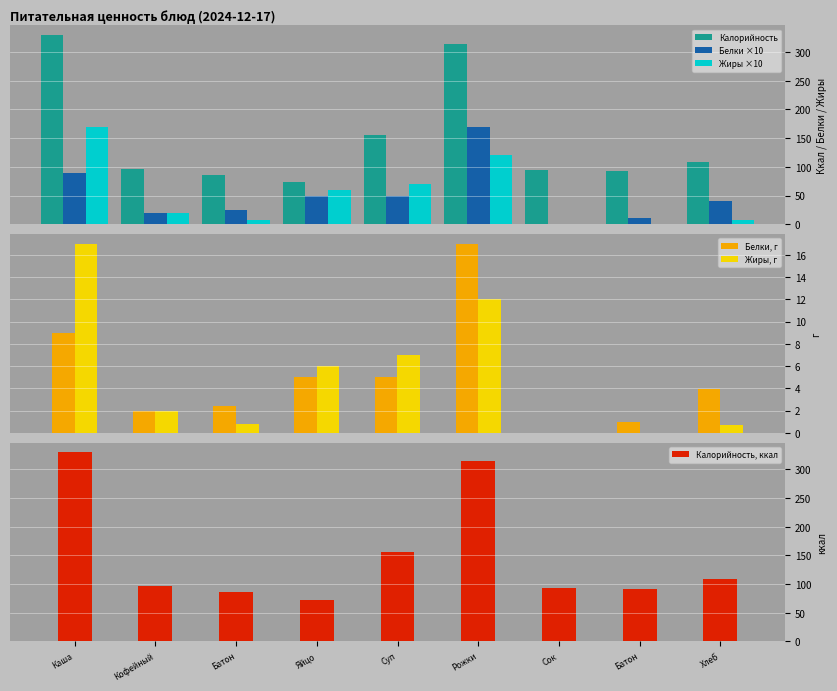

Is the value of Калорийность at Каша greater than the value of Белки, г at Кофейный?

Yes